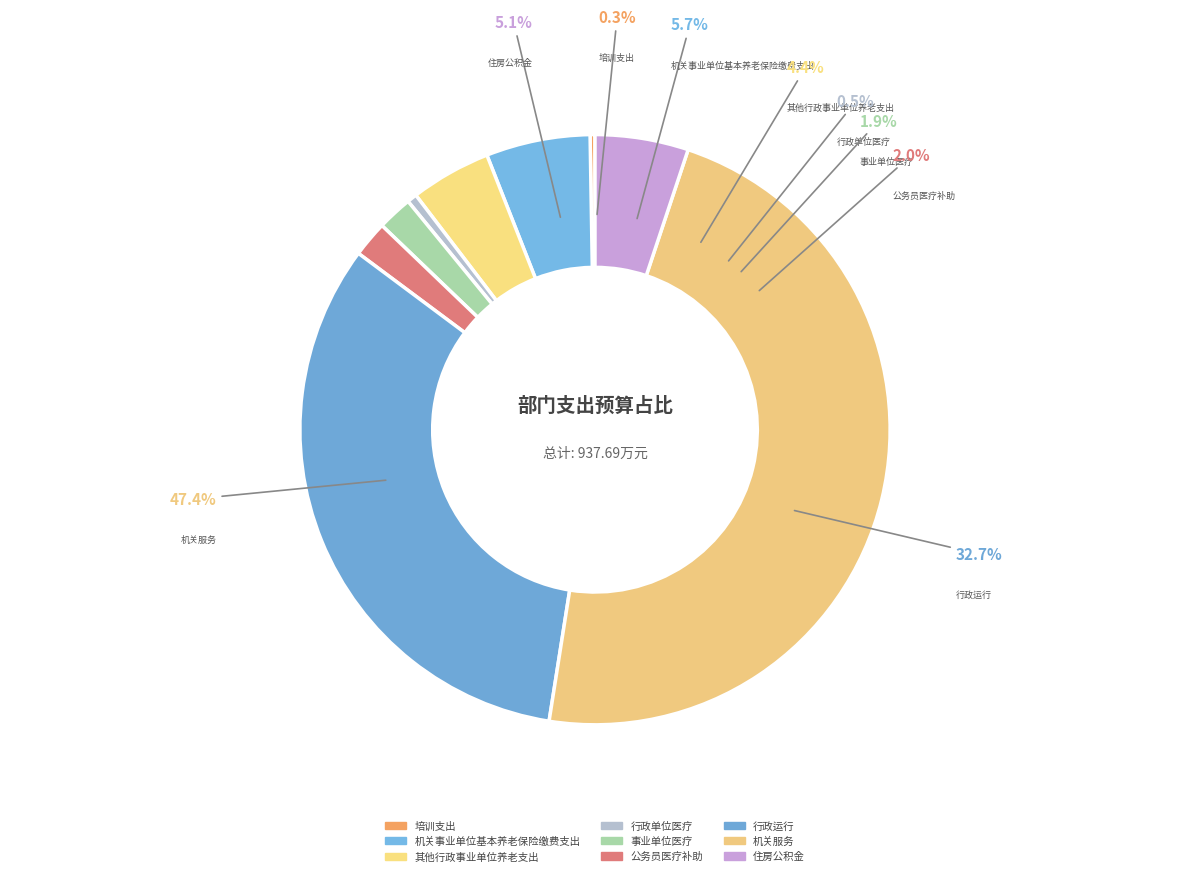

Is there a majority slice in this chart?

No